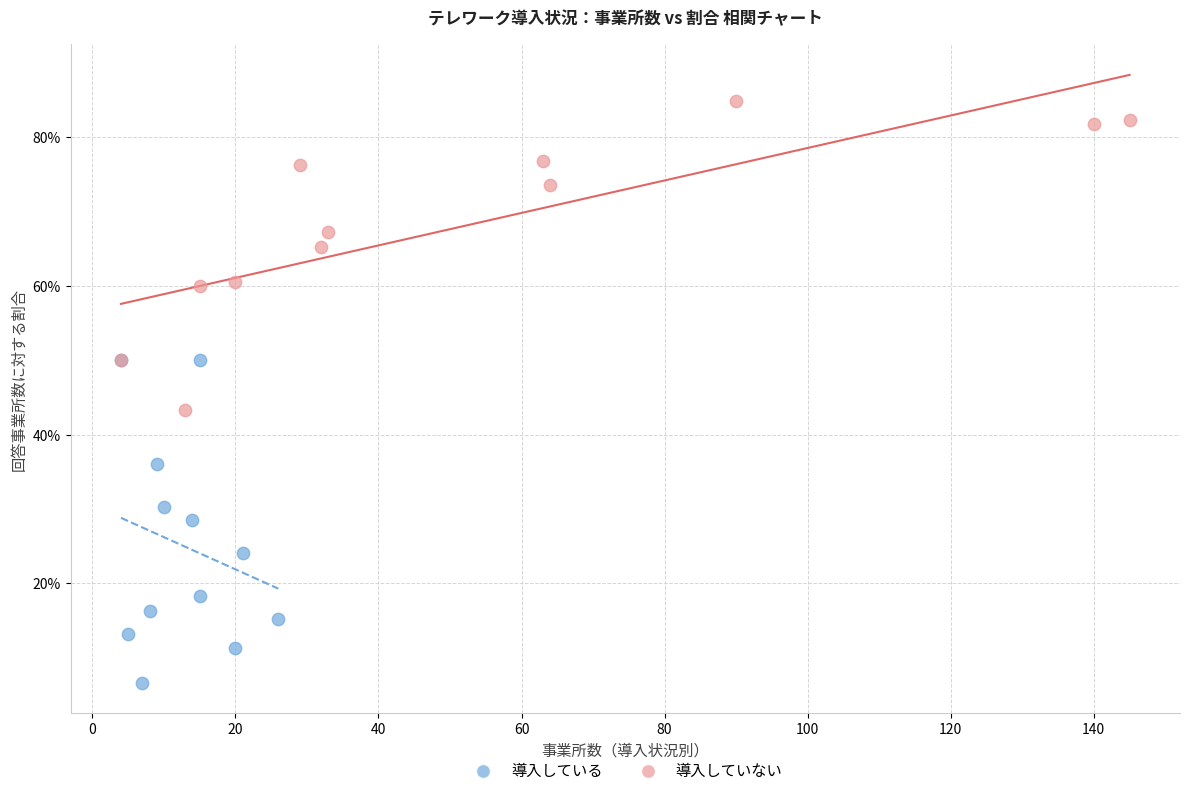

What are all the series names shown in the legend?

導入している, 導入していない